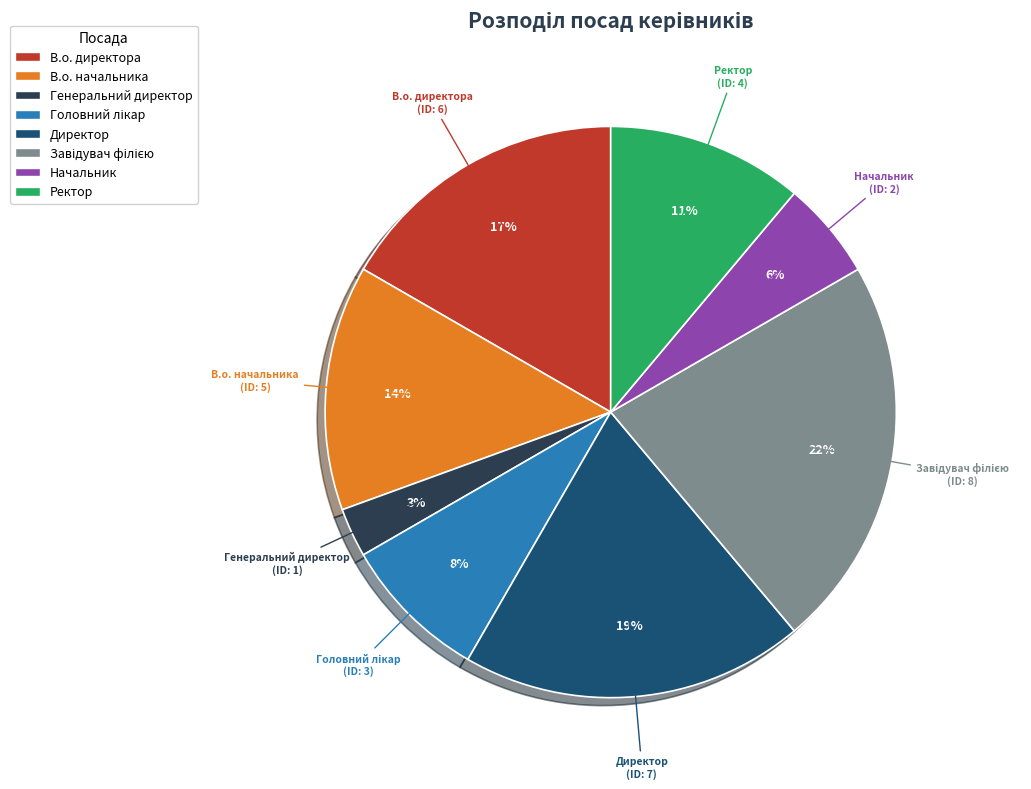

Count the number of slices in the pie.

8